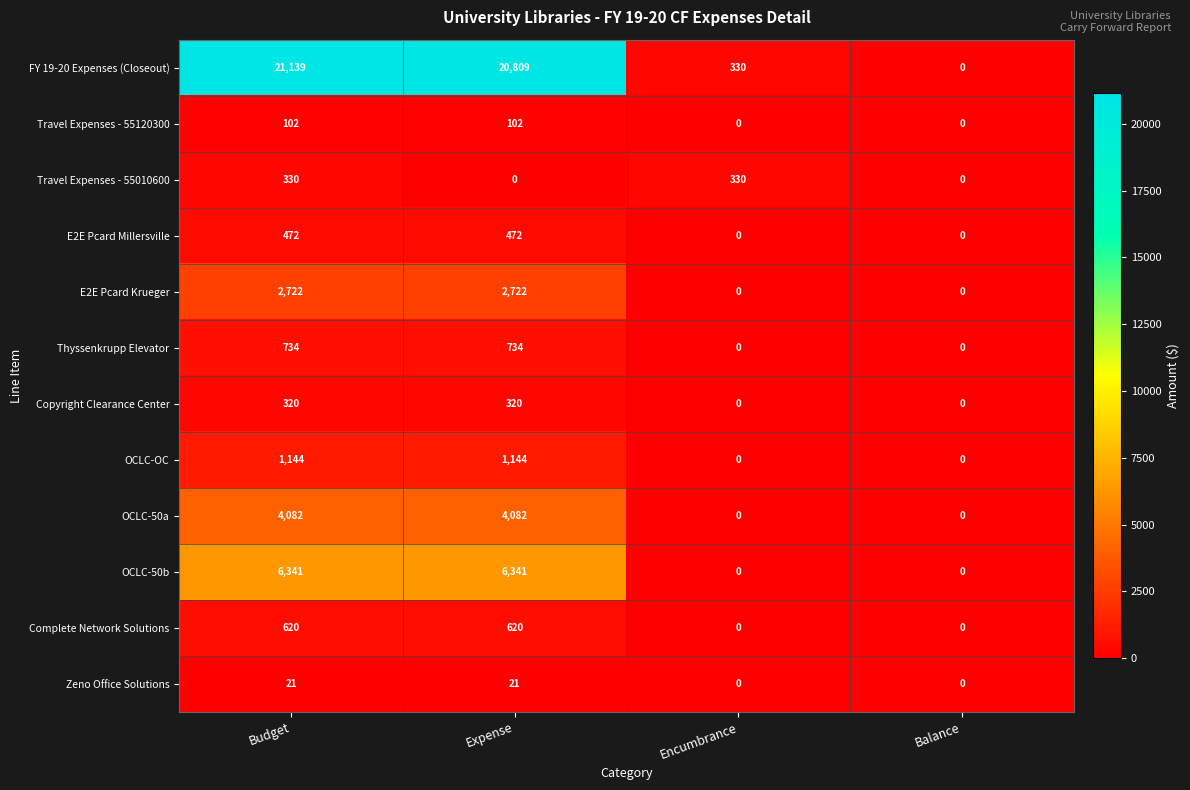

At which category is the sum across all series the highest?

Budget